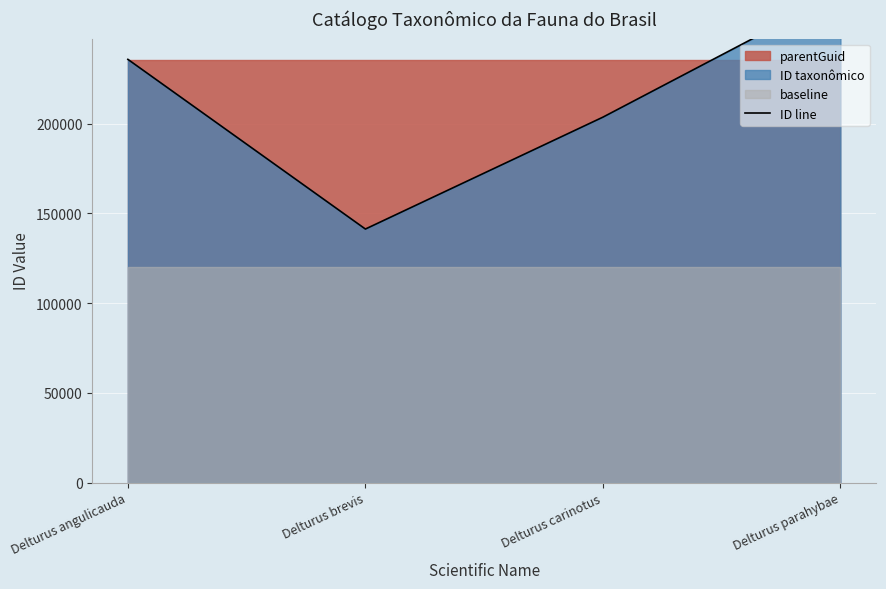

How many categories are shown in the chart?

4